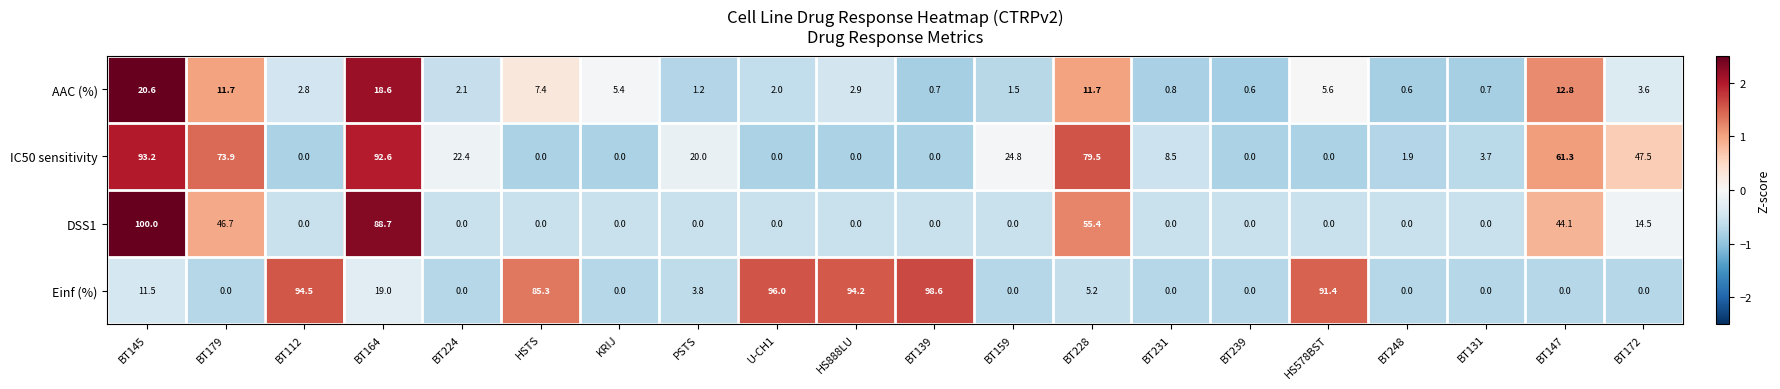

Which series has the largest total across all categories?

Einf (%)